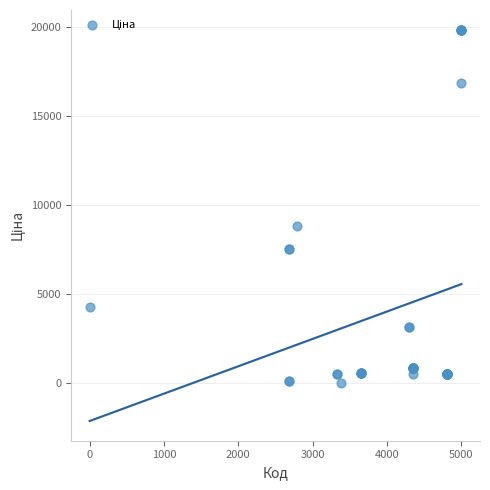

What Y value in the scatter plot is closest to 9931?

8797.6